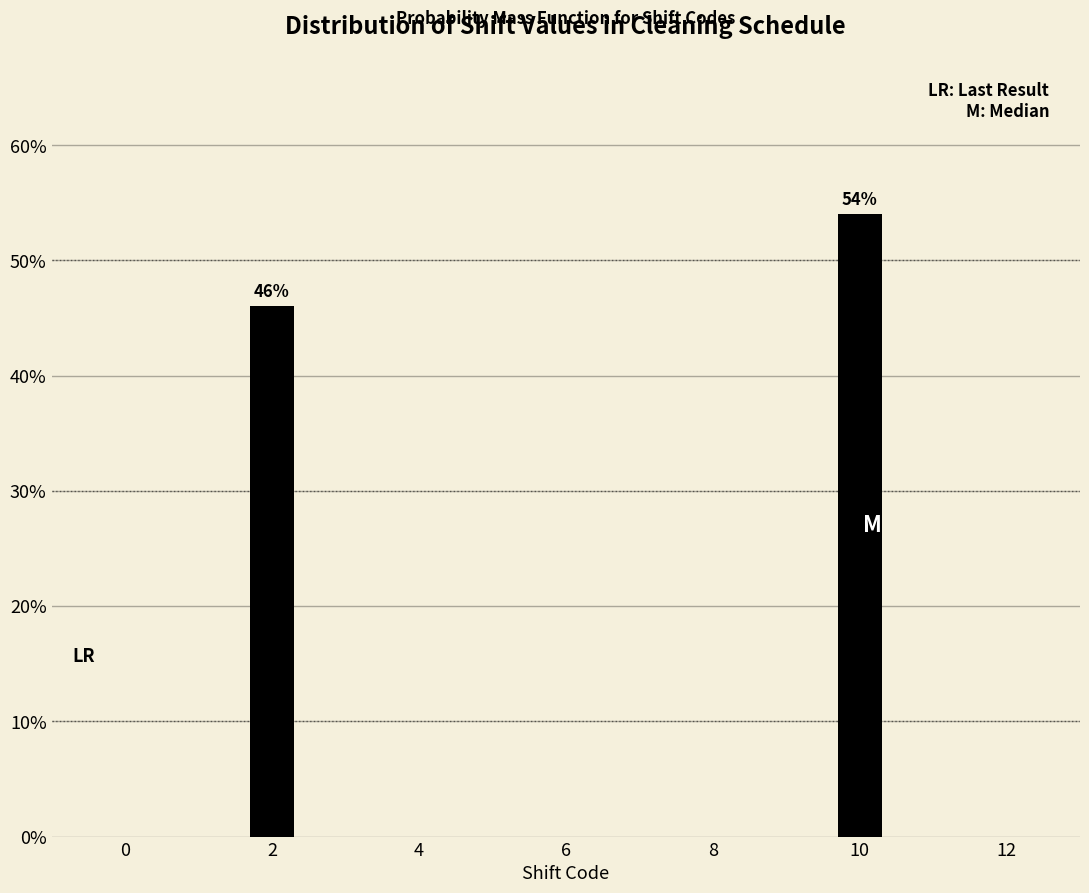

Reading left to right, list all the values displayed in this chart.

46	54